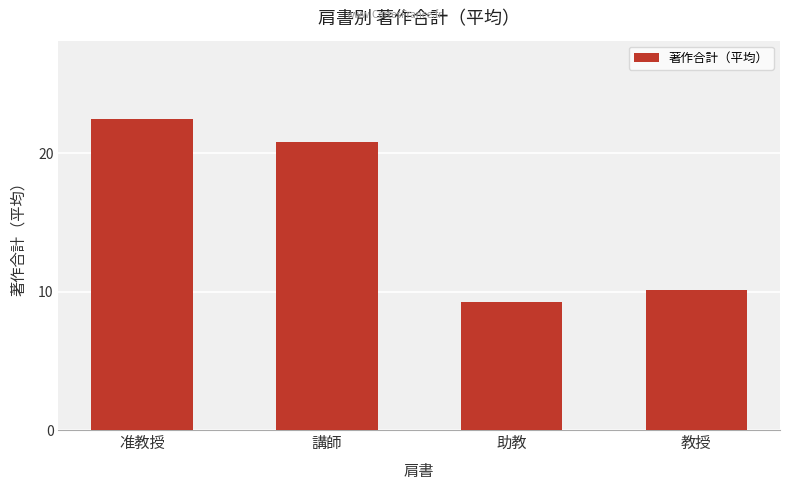

The value at 教授 is 10.2. True or false?

True